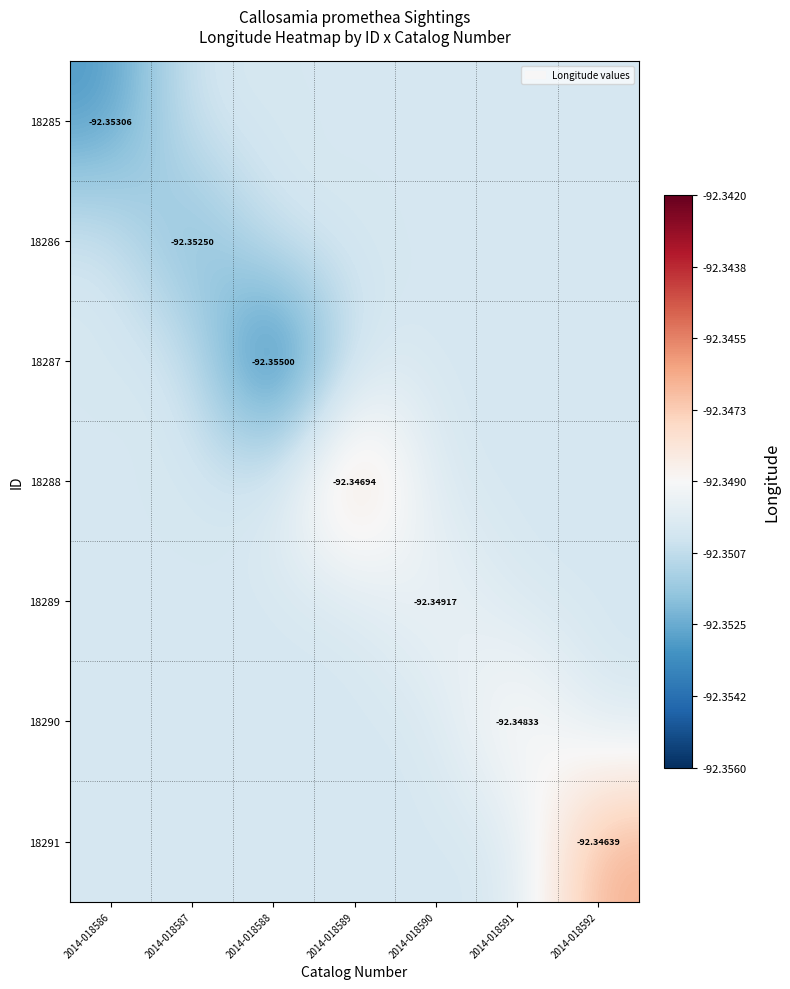

Is the value of 18291 at 2014-018592 greater than the value of 18288 at 2014-018589?

Yes